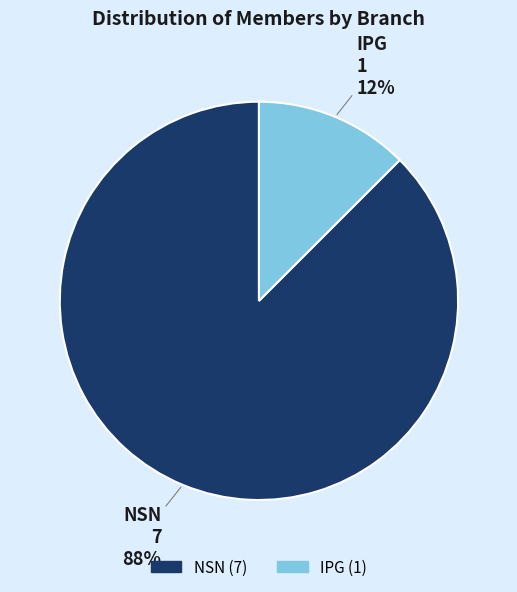

What is the smallest slice in the pie chart?

IPG